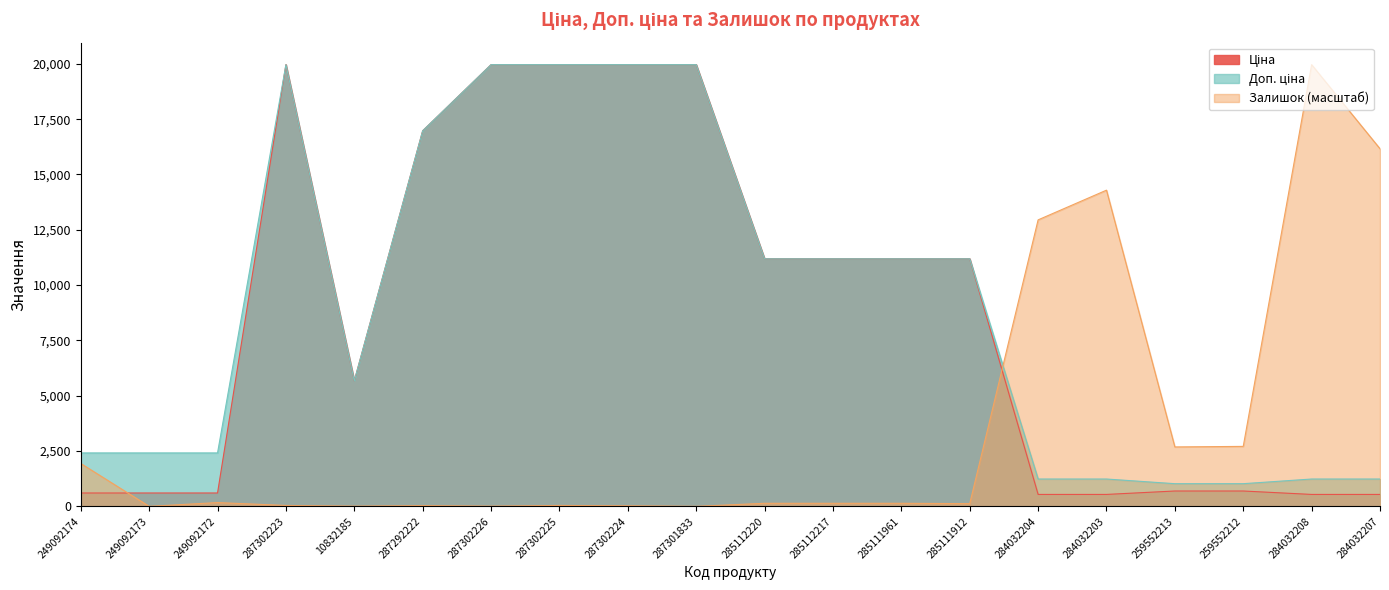

True or false: Залишок and Доп. ціна intersect in this chart.

True